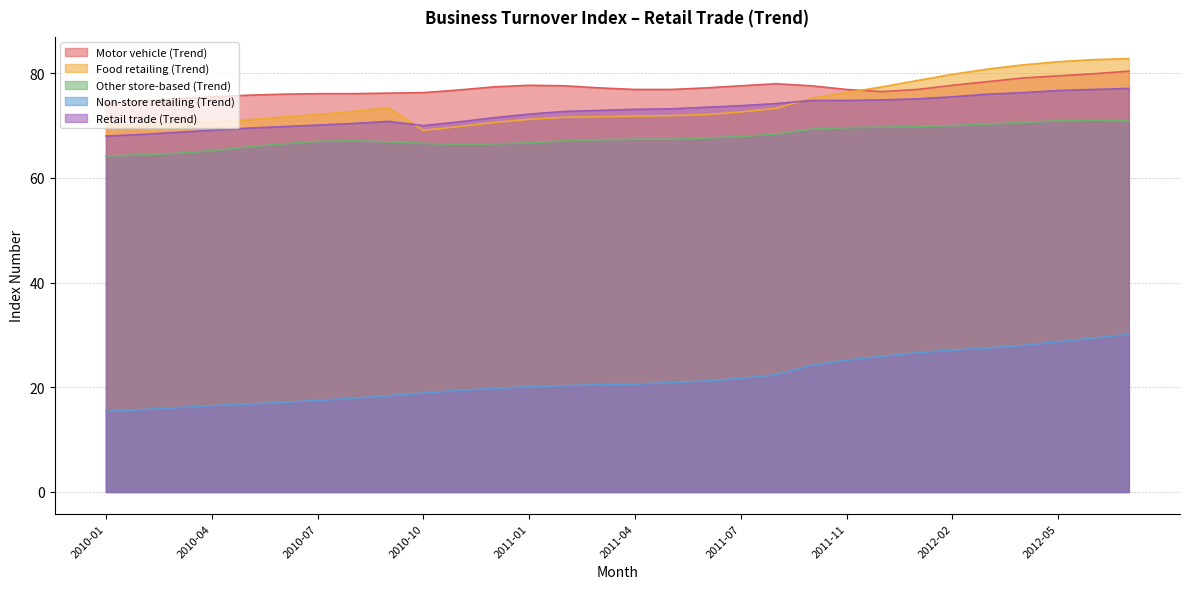

The value of Other store-based (Trend) at 2011-12 is 69.7. True or false?

True